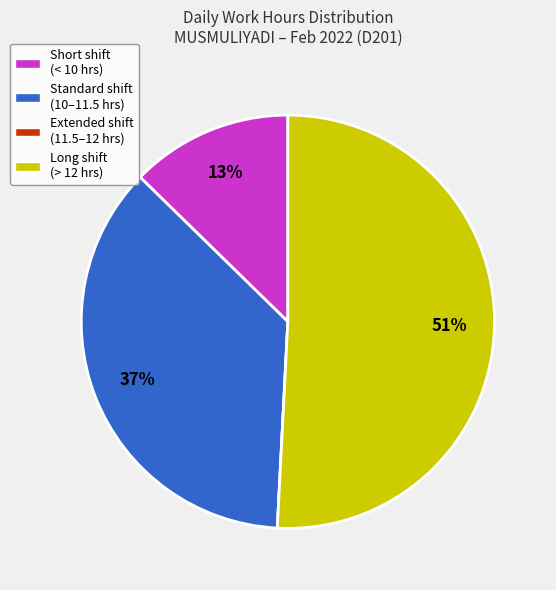

To the nearest percent, what portion does Standard shift (10–11.5 hrs) represent?

37%